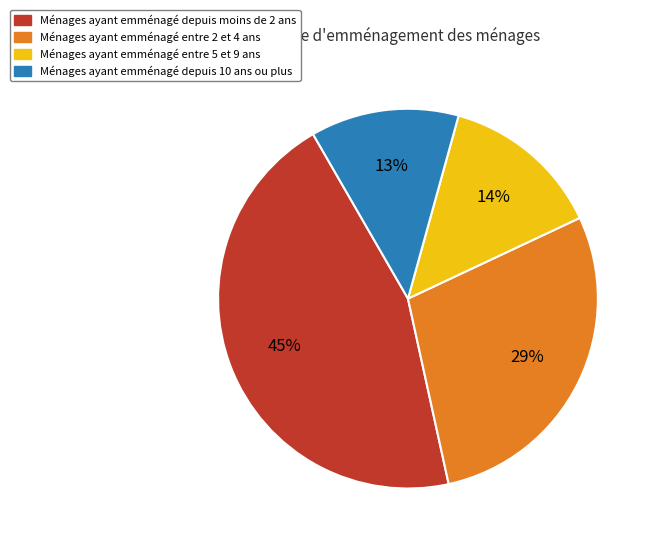

To the nearest percent, what is the average slice percentage?

25%